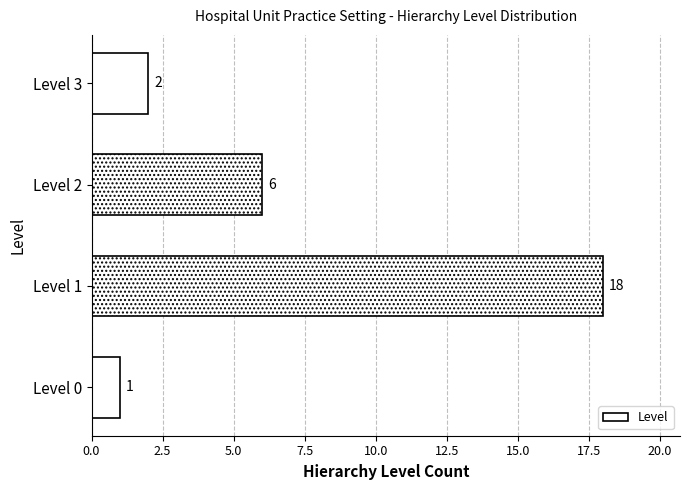

Reading top to bottom, what are all the values shown in this chart?

2	6	18	1